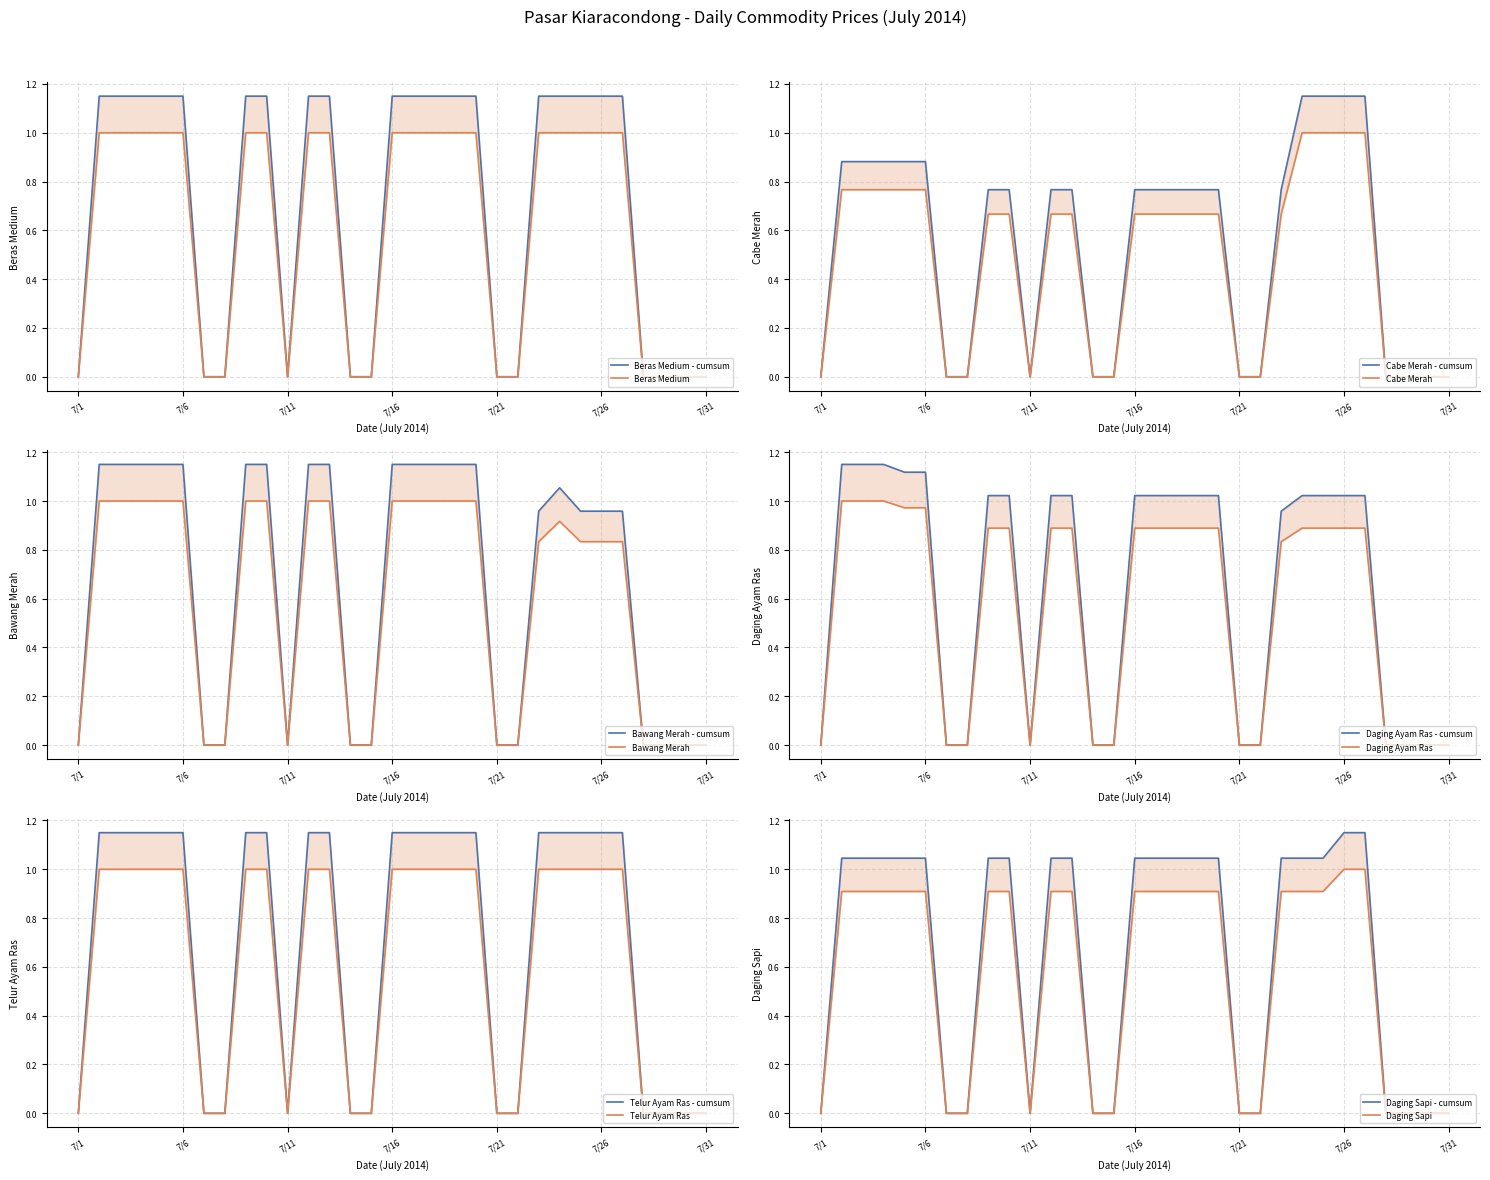

At which category does the chart reach its peak across all series?

7/2